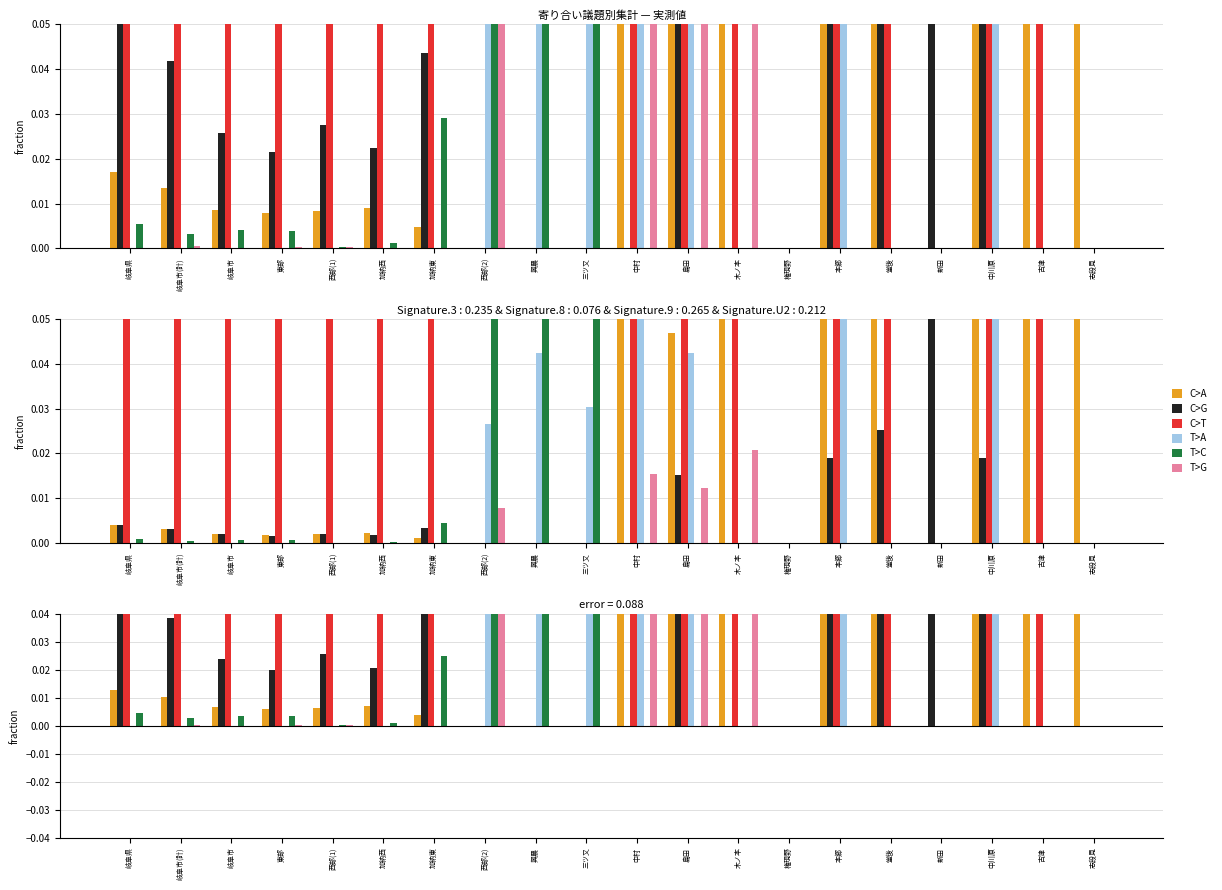

Between 東部 and 古津, which is larger?

古津